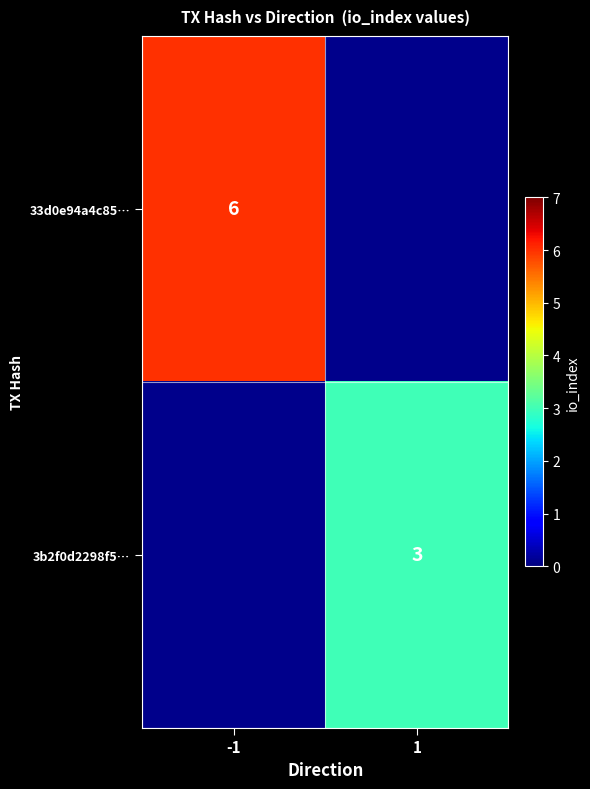

Is it true that 3b2f0d2298f5… equals 1 at 1?

False